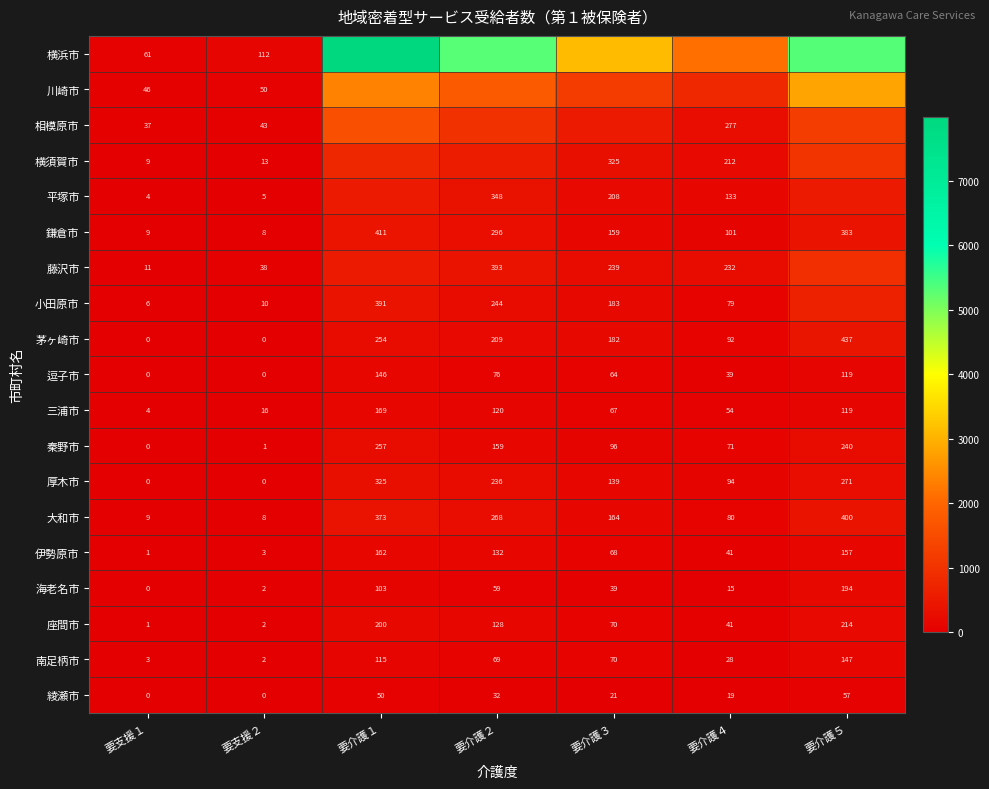

What is the spread (max minus min) of values at 要支援２?

112